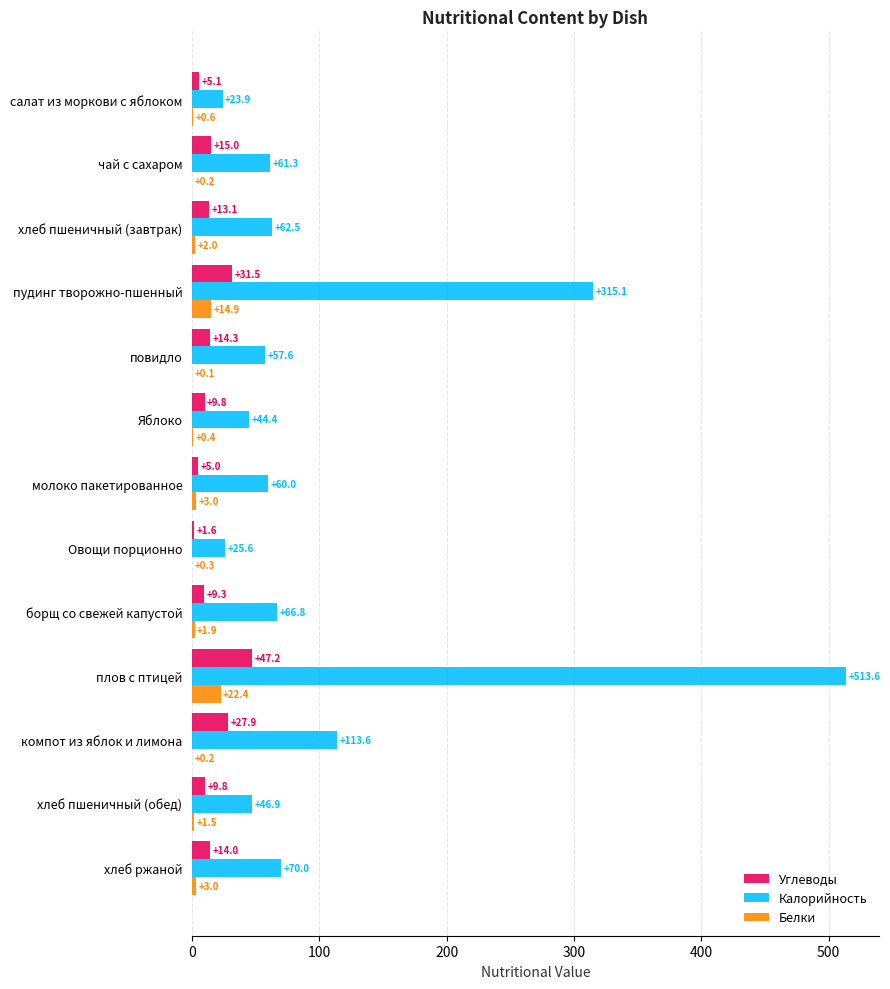

At which category is the sum across all series the highest?

плов с птицей